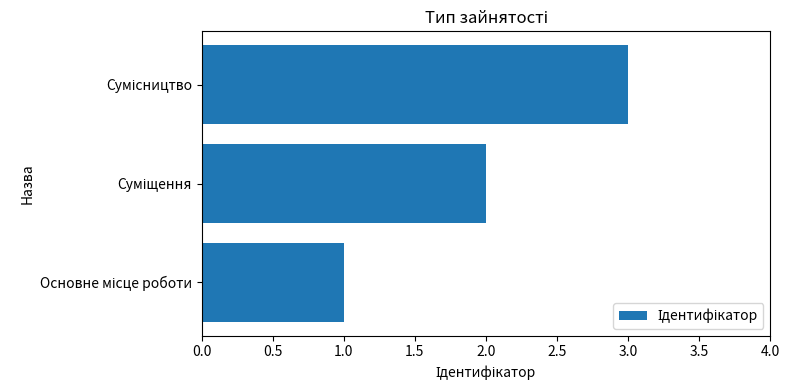

What is the greatest value displayed?

3